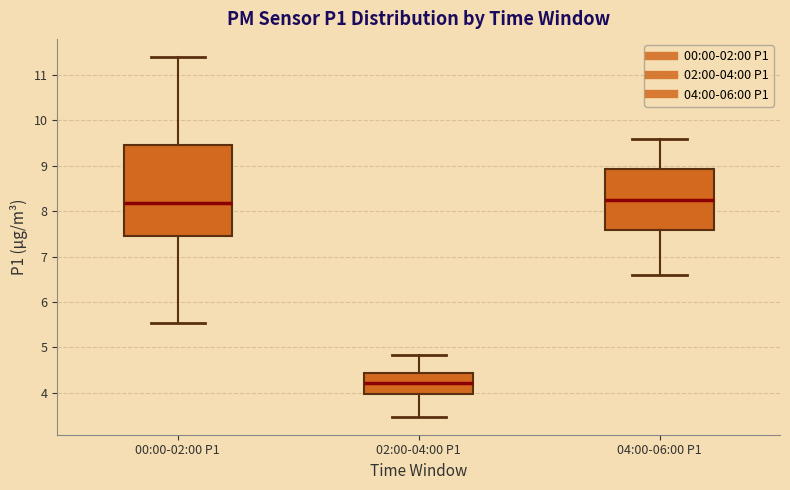

Which box's median line is the lowest?

02:00-04:00 P1